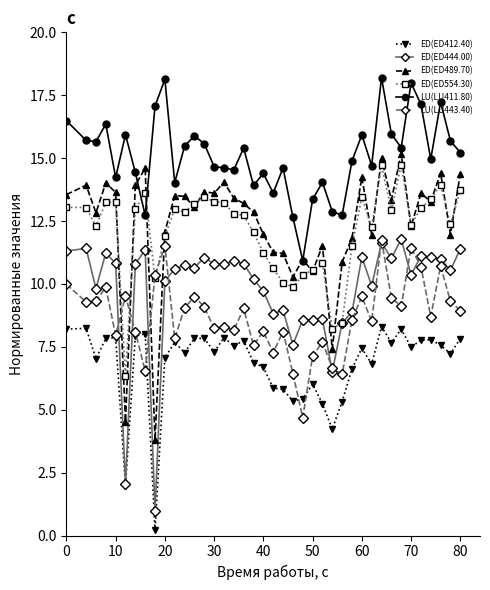

True or false: ED(ED412.40) has more than 1 points higher than both neighbors.

True